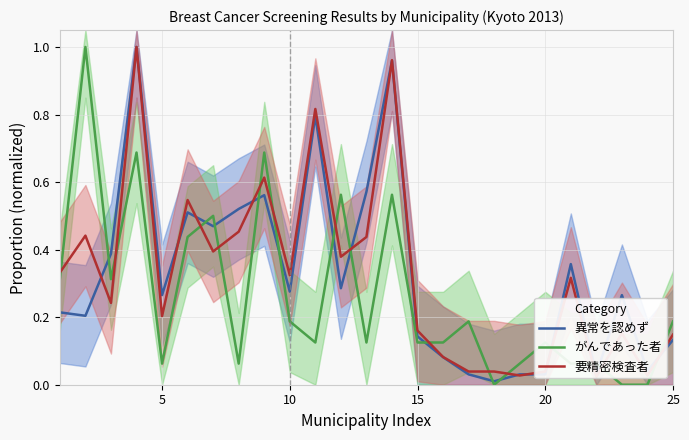

The がんであった者 series shows 0.3 at 10. True or false?

False